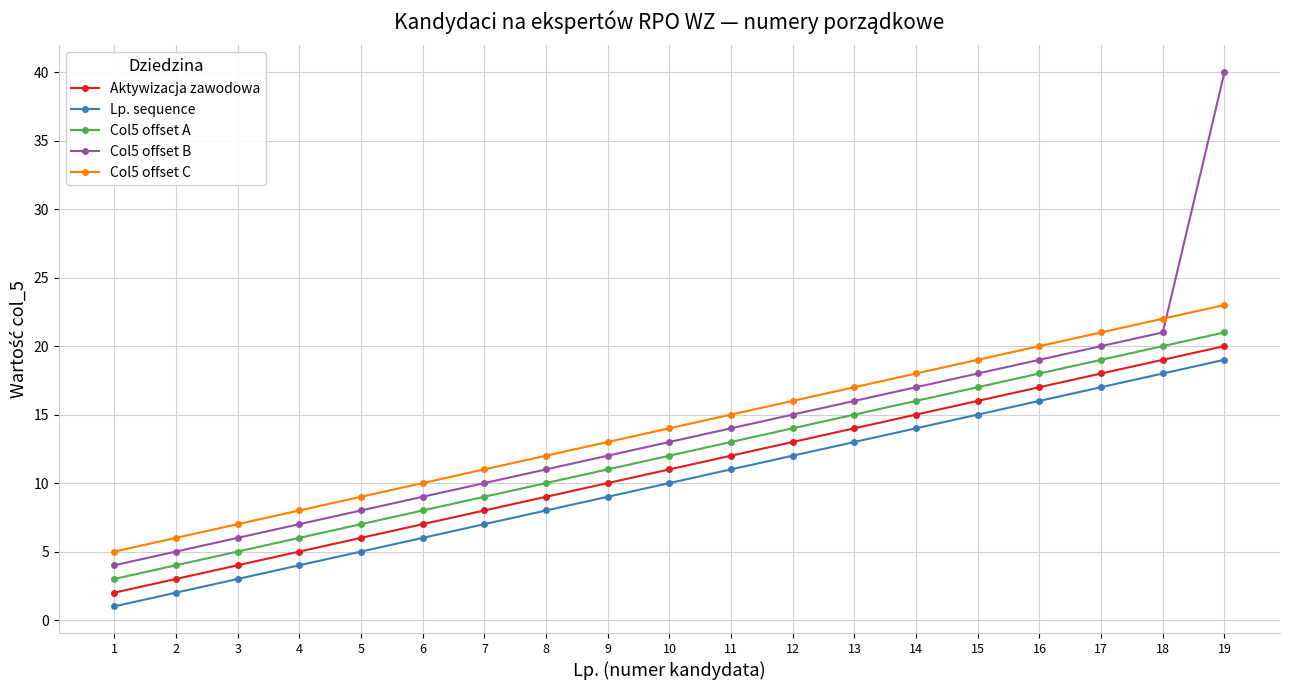

True or false: Col5 offset C and Lp. sequence intersect in this chart.

False